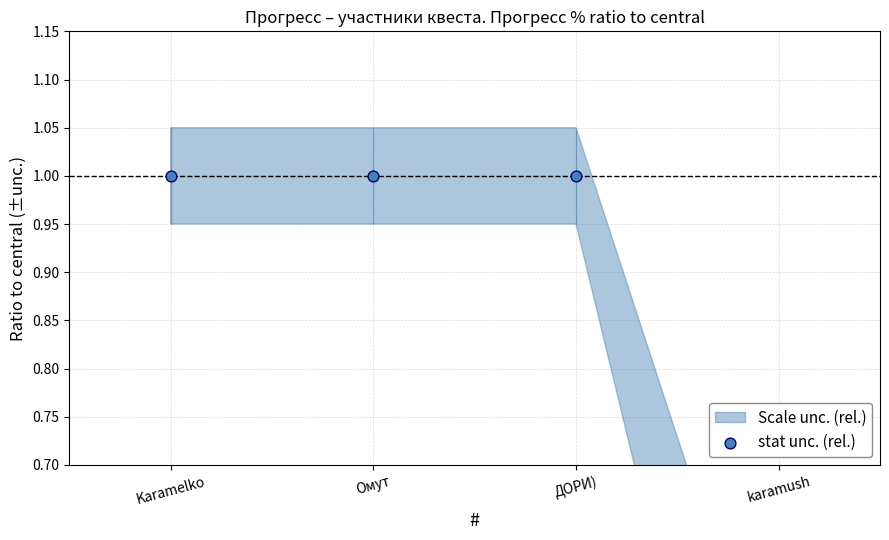

What is the change in value from ДОРИ) to karamush?

-0.8